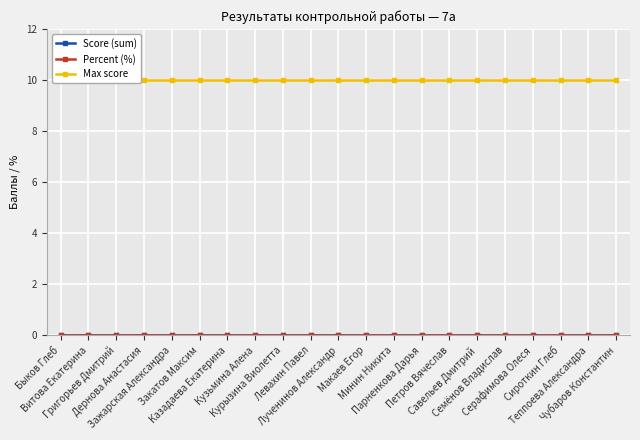

What is the total value across all series at Макаев Егор?

10